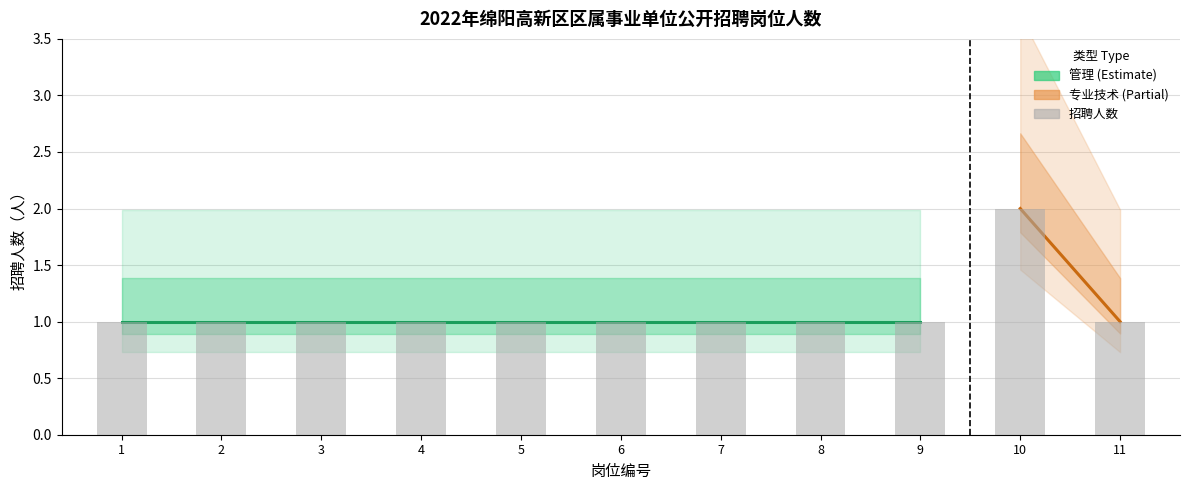

What is the value of the 6th bar from the left?

1